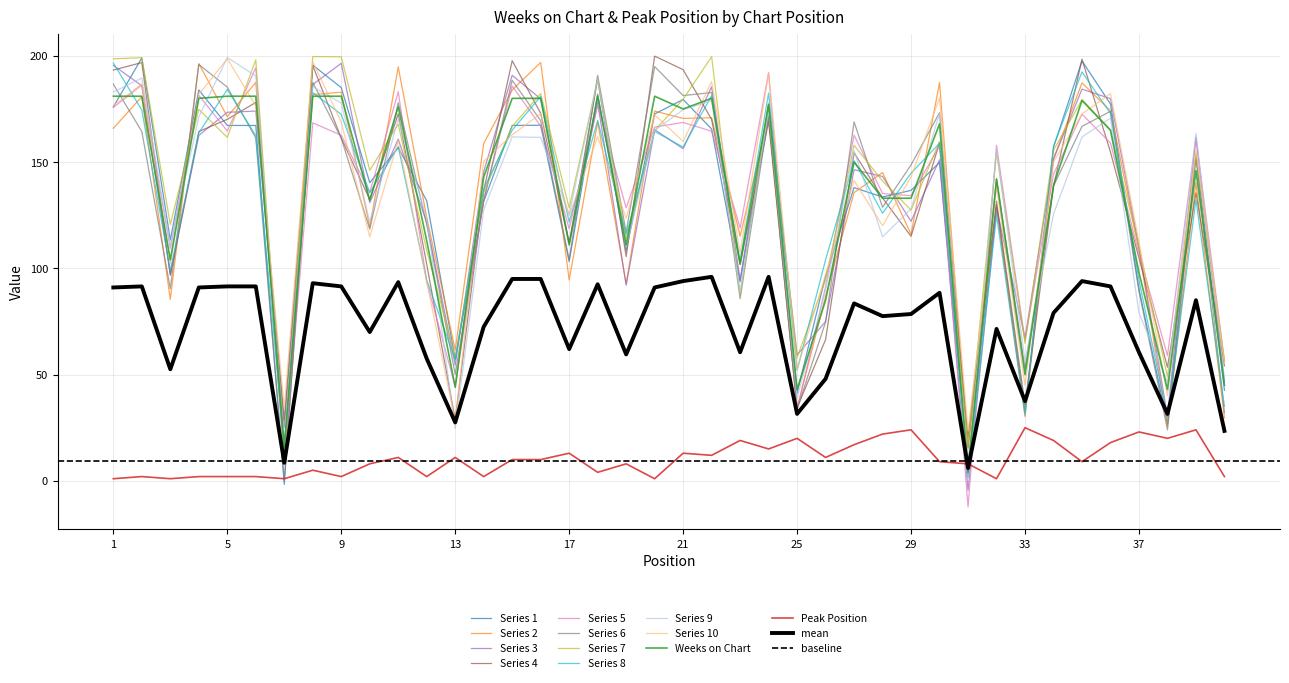

How many data points in Peak Position are less than 10?

20